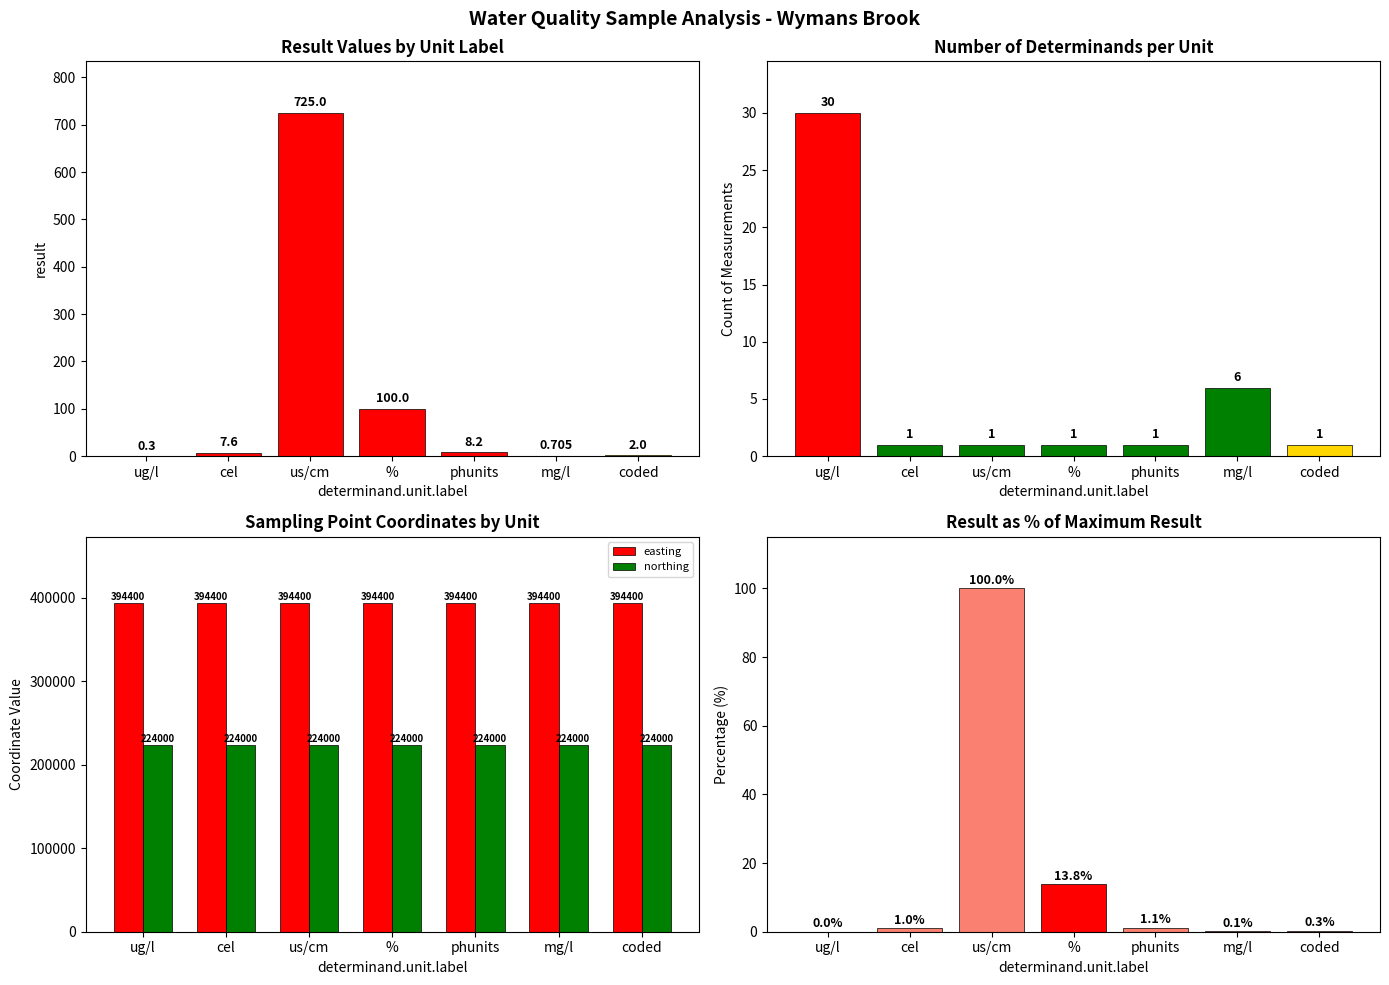

At how many categories does at least one series exceed 241791?

7